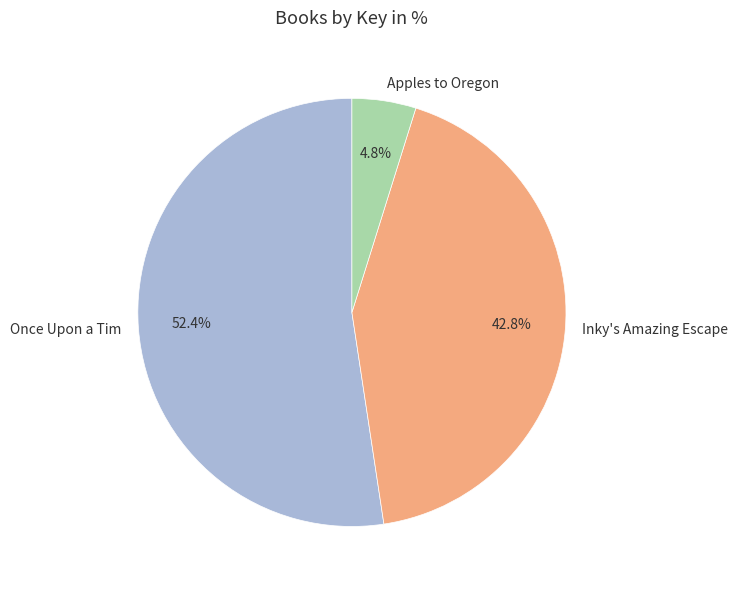

Count the number of slices in the pie.

3